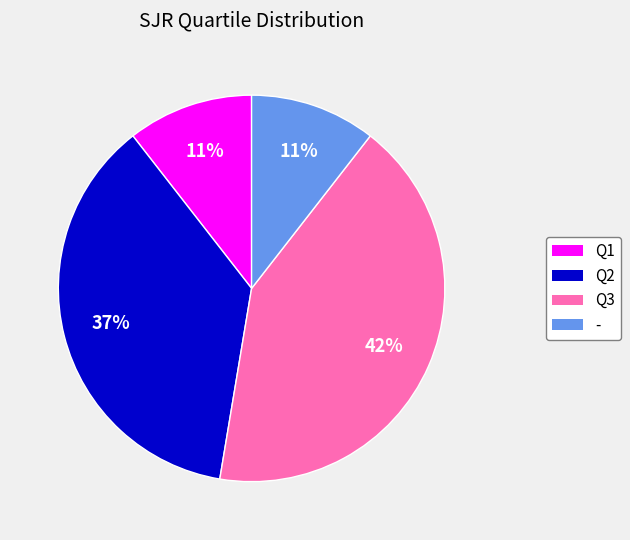

Is it true that Q1 is 23% of the pie?

False